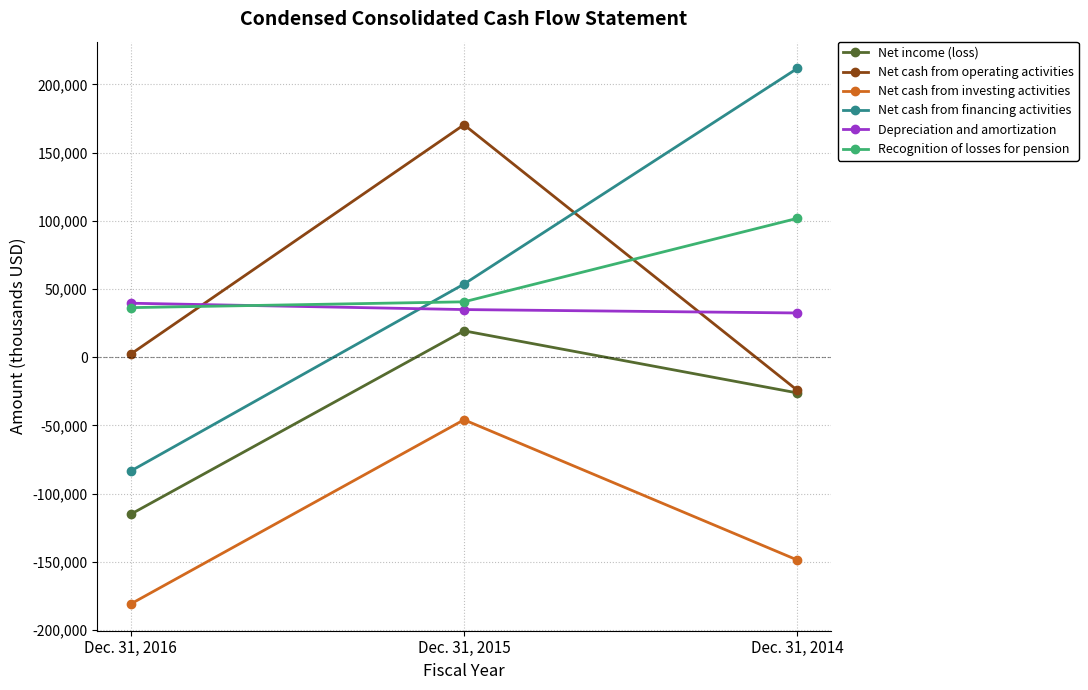

Where is Net income (loss) nearest to the value -47872?

Dec. 31, 2014